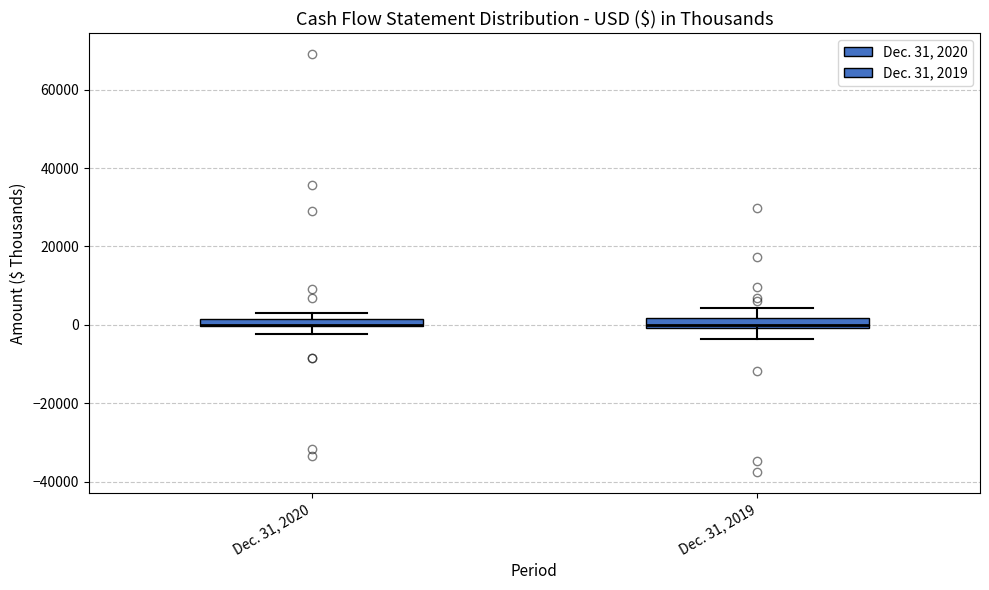

Where is the lower edge of the box for Dec. 31, 2020 on the y-axis? The values are not printed on the chart, so give them approximately, as read against the axis.

0